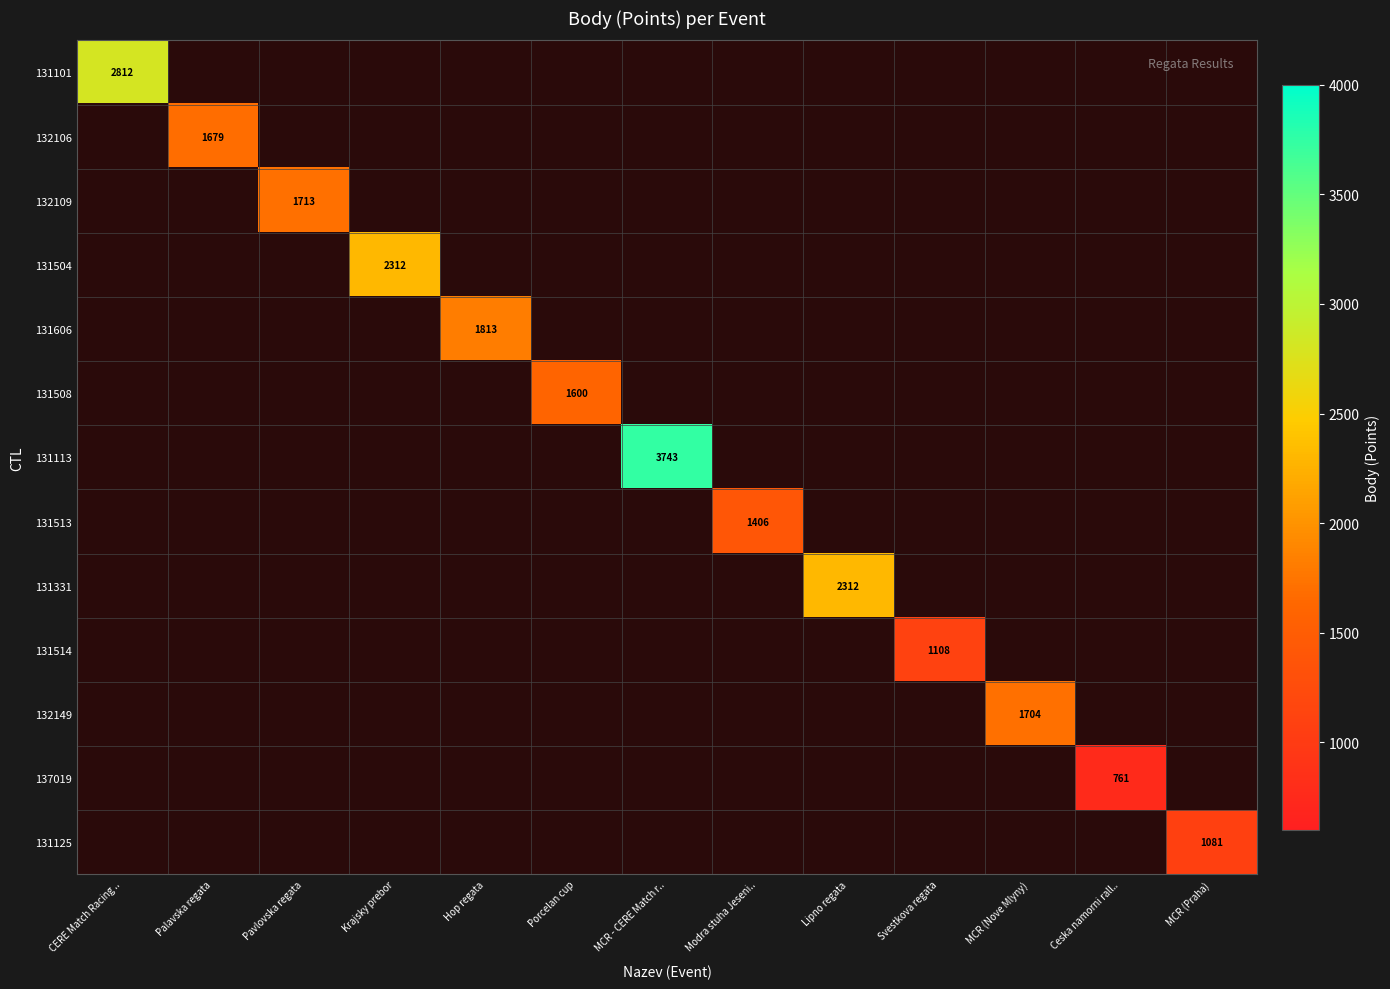

List the series in order of their peak value, lowest first.

137019, 131125, 131514, 131513, 131508, 132106, 132149, 132109, 131606, 131504, 131331, 131101, 131113